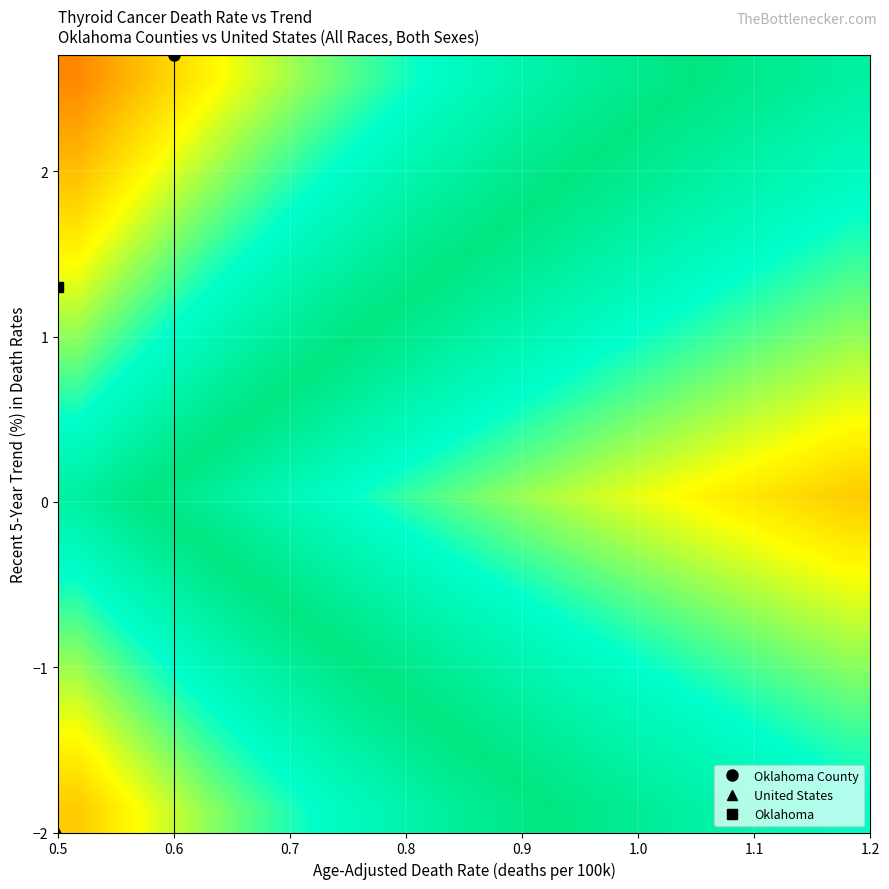

How many categories are shown in the chart?

20